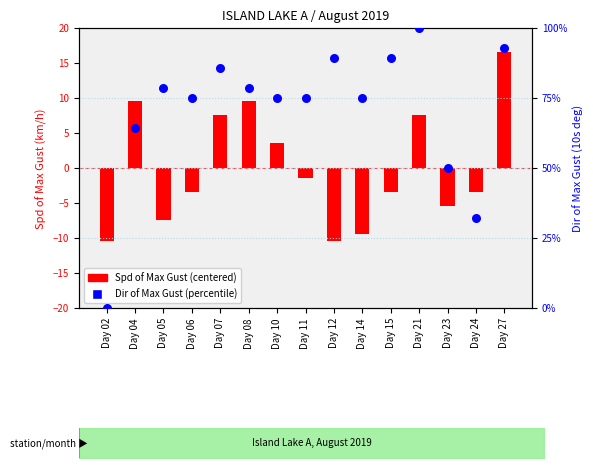

What is the change in value from Day 02 to Day 04?

+64.3